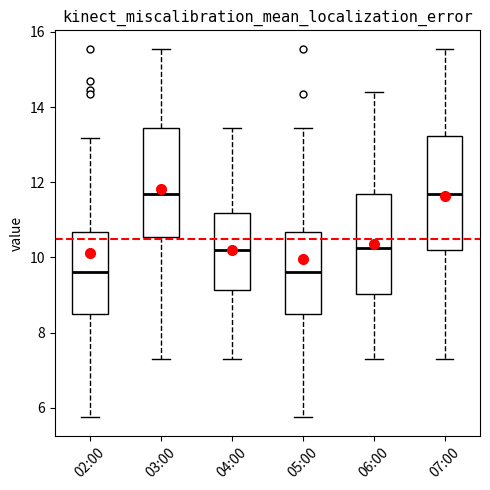

Reading left to right, read every box against the y-axis: the position of its median line, the range the box covers, and the ends of its whiskers. The values are not printed on the chart, so give them approximately, as read against the axis.

02:00: median 9.6, box 8.4 to 10.6, whiskers 5.8 to 13.2
03:00: median 11.8, box 10.6 to 13.4, whiskers 7.4 to 15.6
04:00: median 10.2, box 9.2 to 11.2, whiskers 7.4 to 13.4
05:00: median 9.6, box 8.4 to 10.6, whiskers 5.8 to 13.4
06:00: median 10.2, box 9.0 to 11.6, whiskers 7.4 to 14.4
07:00: median 11.6, box 10.2 to 13.2, whiskers 7.4 to 15.6